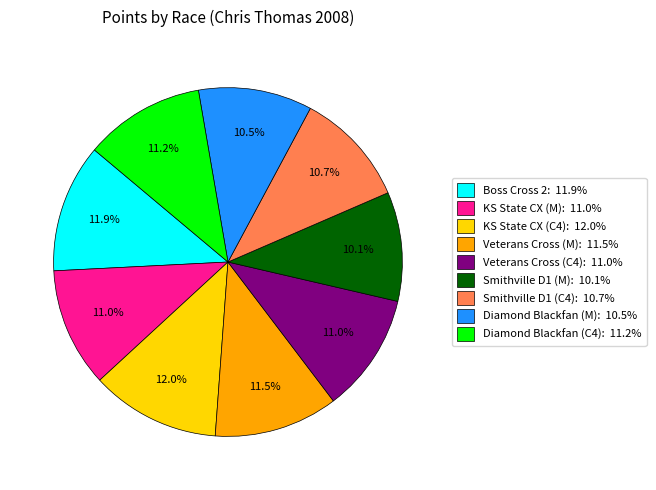

Is there any slice that represents more than half of the pie?

No